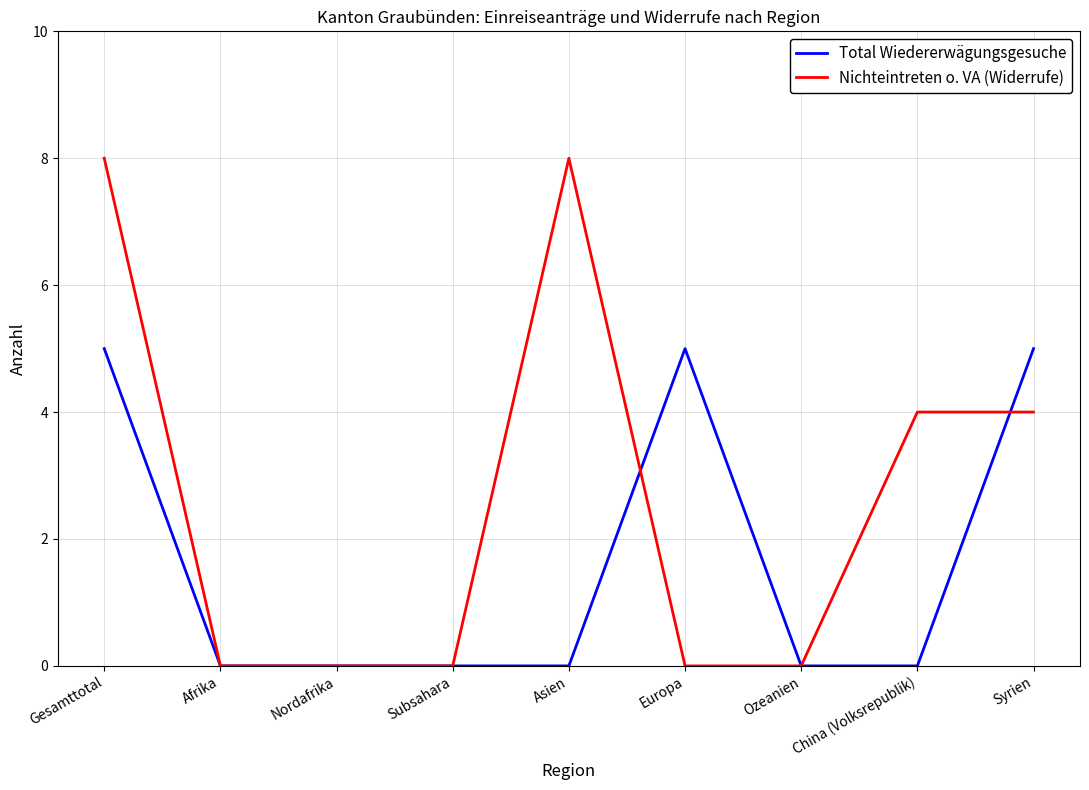

What is the total value across all series at Asien?

8